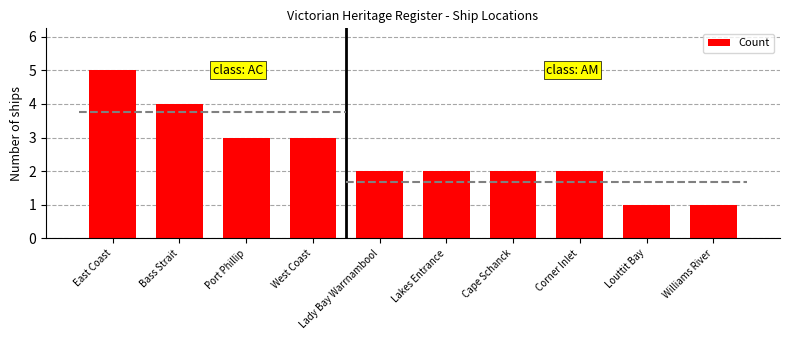

Reading right to left, transcribe all the data shown in this chart.

Williams River=1	Louttit Bay=1	Corner Inlet=2	Cape Schanck=2	Lakes Entrance=2	Lady Bay Warrnambool=2	West Coast=3	Port Phillip=3	Bass Strait=4	East Coast=5